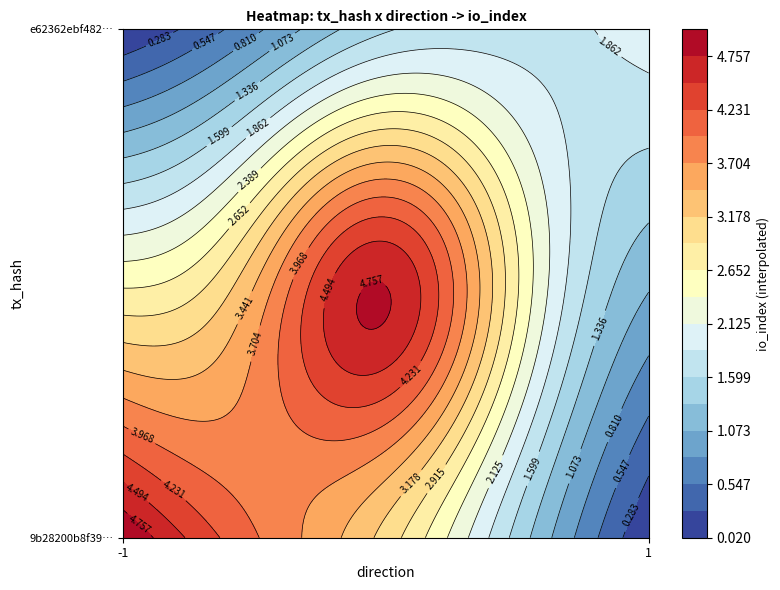

Reading right to left, extract all data points from this chart.

9b28200b8f396038b5fcecd9999153bbcea6b64: 0.3	5.0	-1.0
e62362ebf4826f5c92232af24d8dbbf1164ddc1: 0.3	2.0	1.0